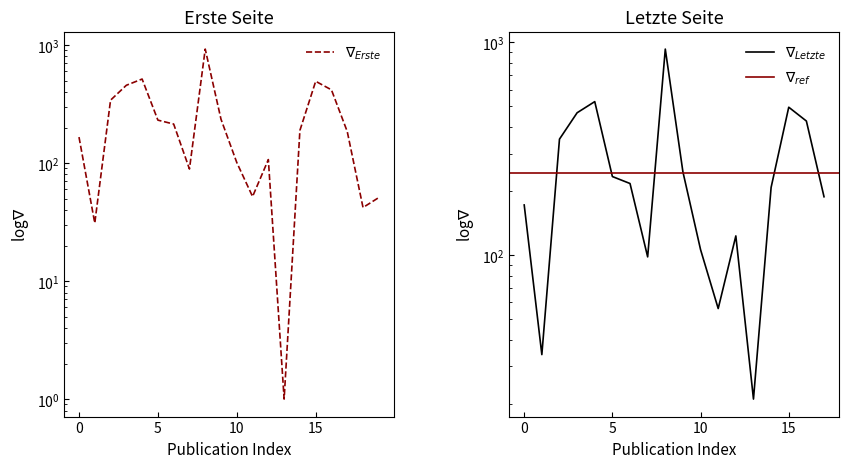

True or false: there are more than 0 points higher than both neighbors.

True